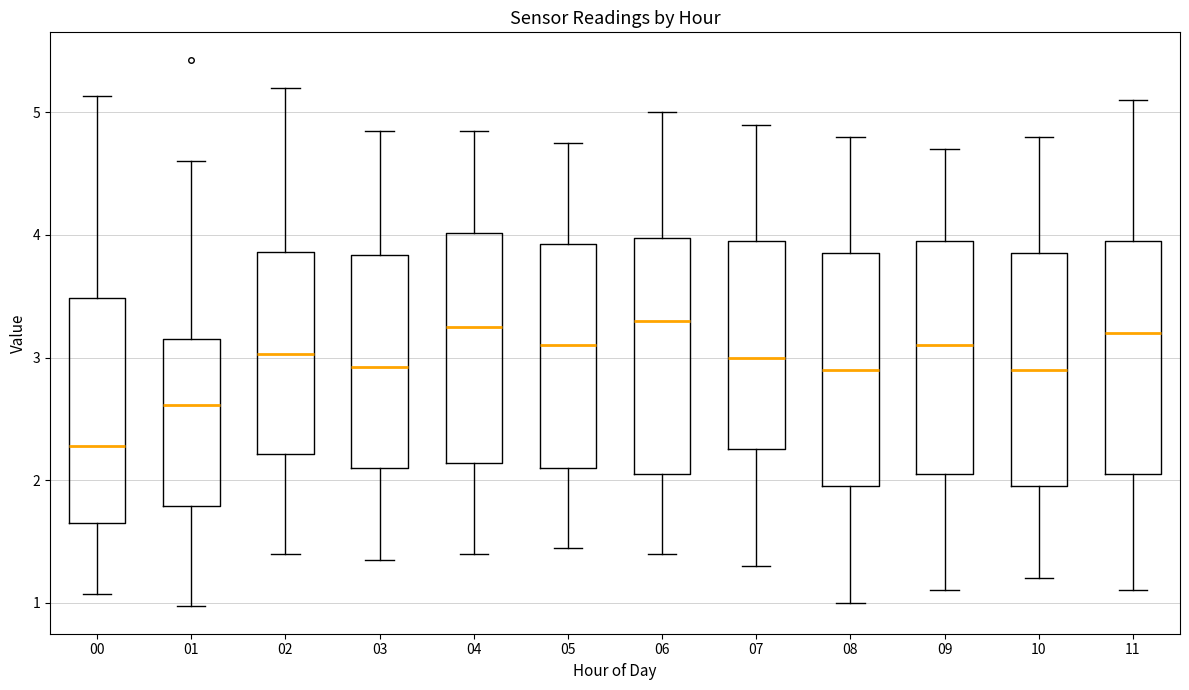

Reading left to right, read every box against the y-axis: the position of its median line, the range the box covers, and the ends of its whiskers. The values are not printed on the chart, so give them approximately, as read against the axis.

00: median 2.3, box 1.7 to 3.5, whiskers 1.1 to 5.1
01: median 2.6, box 1.8 to 3.2, whiskers 1.0 to 4.6
02: median 3.0, box 2.2 to 3.9, whiskers 1.4 to 5.2
03: median 2.9, box 2.1 to 3.8, whiskers 1.4 to 4.9
04: median 3.3, box 2.1 to 4.0, whiskers 1.4 to 4.9
05: median 3.1, box 2.1 to 3.9, whiskers 1.5 to 4.8
06: median 3.3, box 2.1 to 4.0, whiskers 1.4 to 5.0
07: median 3.0, box 2.3 to 4.0, whiskers 1.3 to 4.9
08: median 2.9, box 2.0 to 3.9, whiskers 1.0 to 4.8
09: median 3.1, box 2.1 to 4.0, whiskers 1.1 to 4.7
10: median 2.9, box 2.0 to 3.9, whiskers 1.2 to 4.8
11: median 3.2, box 2.1 to 4.0, whiskers 1.1 to 5.1